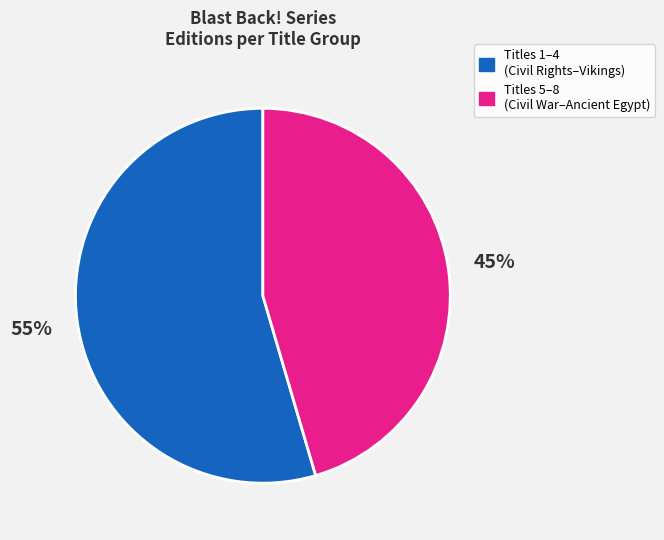

Is there a majority slice in this chart?

Yes